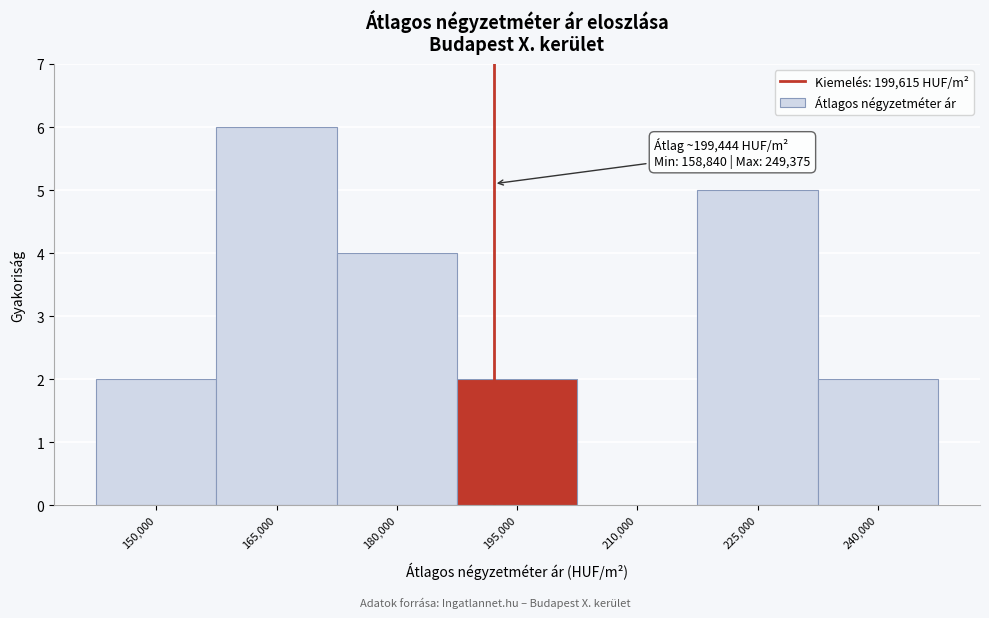

Reading left to right, extract all data points from this chart.

150,000=2	165,000=6	180,000=4	195,000=2	210,000=0	225,000=5	240,000=2